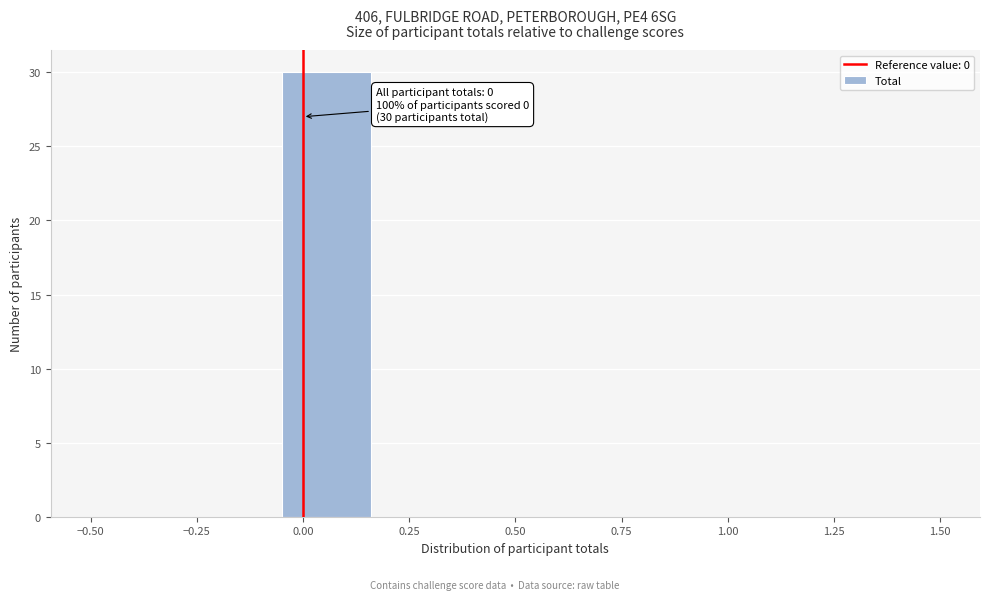

Which range on the x-axis has the tallest bar?

-0.05 to 0.15